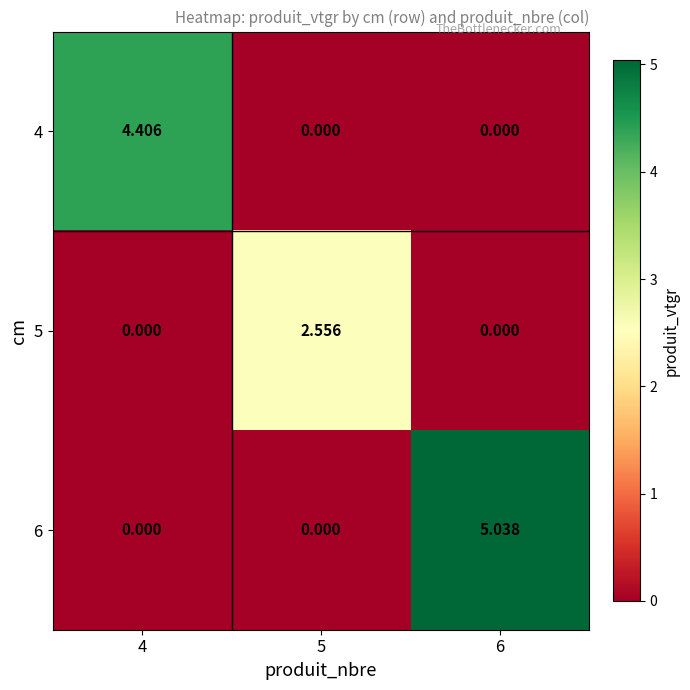

Is the value of 4 at 4 greater than the value of 6 at 4?

Yes